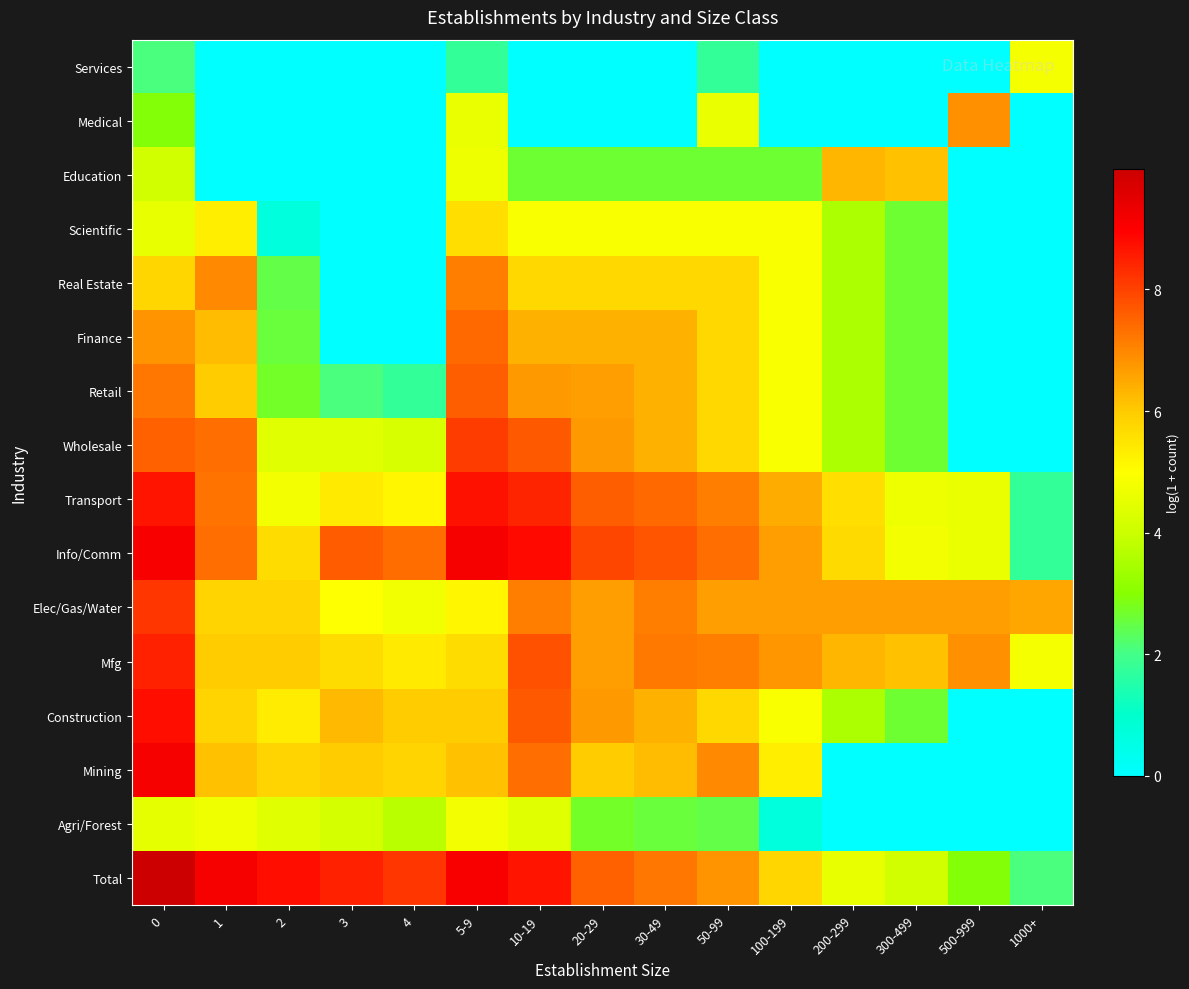

Count the number of data series in this chart.

16